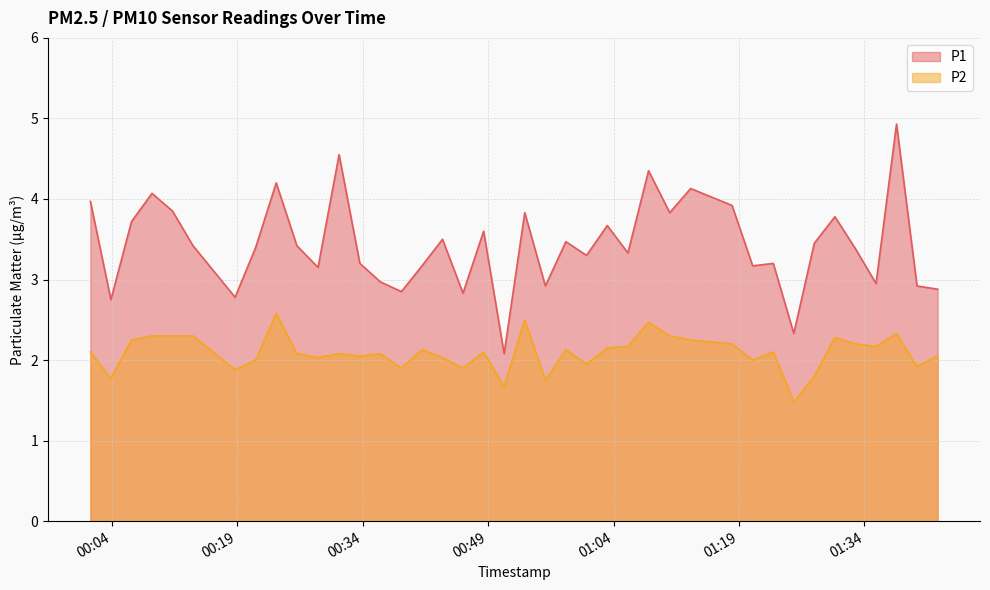

What are all the series names shown in the legend?

P1, P2